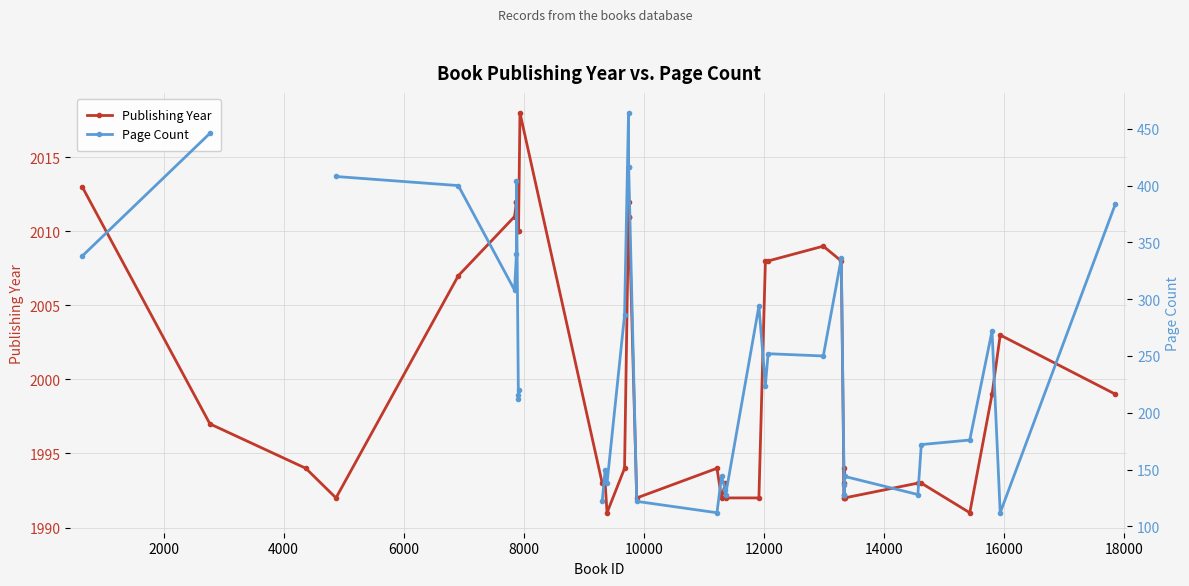

Which series has the largest total across all categories?

Publishing Year